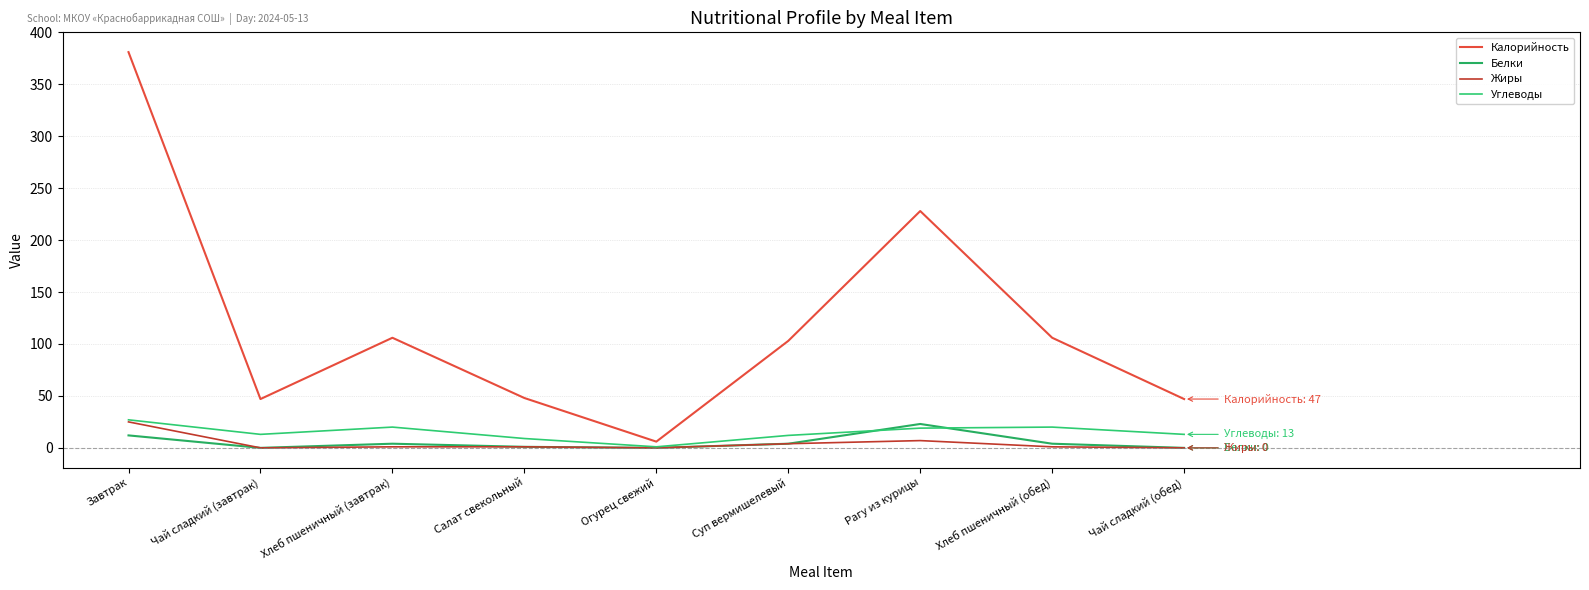

What is the sum of all Белки values?

48